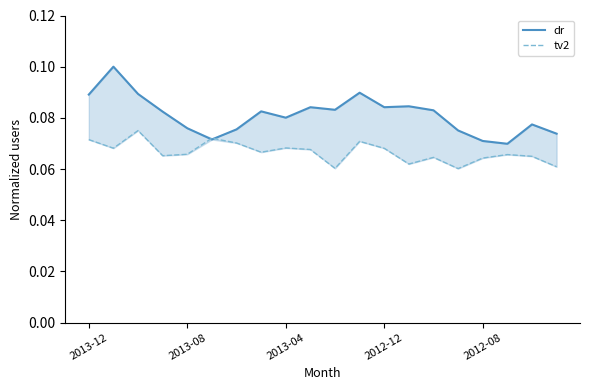

At which category does the chart reach its minimum across all series?

15